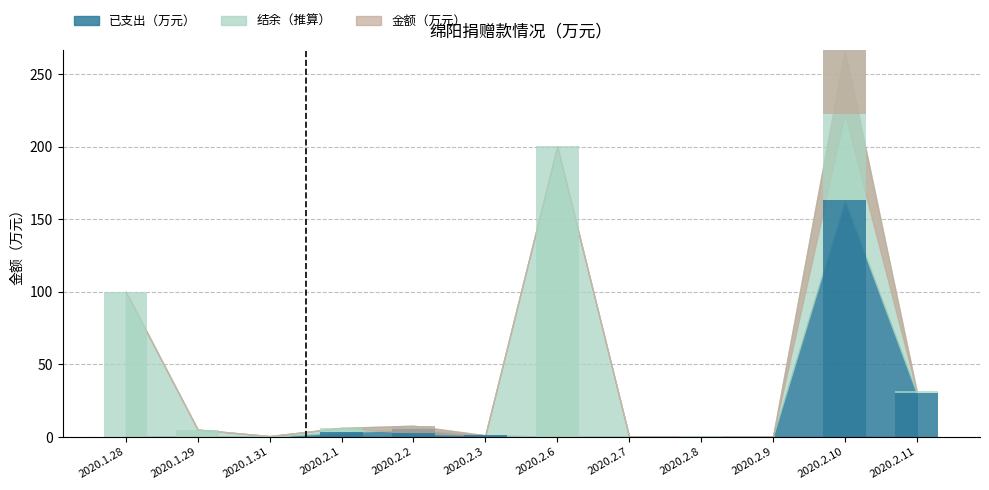

What is the total value across all series at 2020.2.3?

1.1